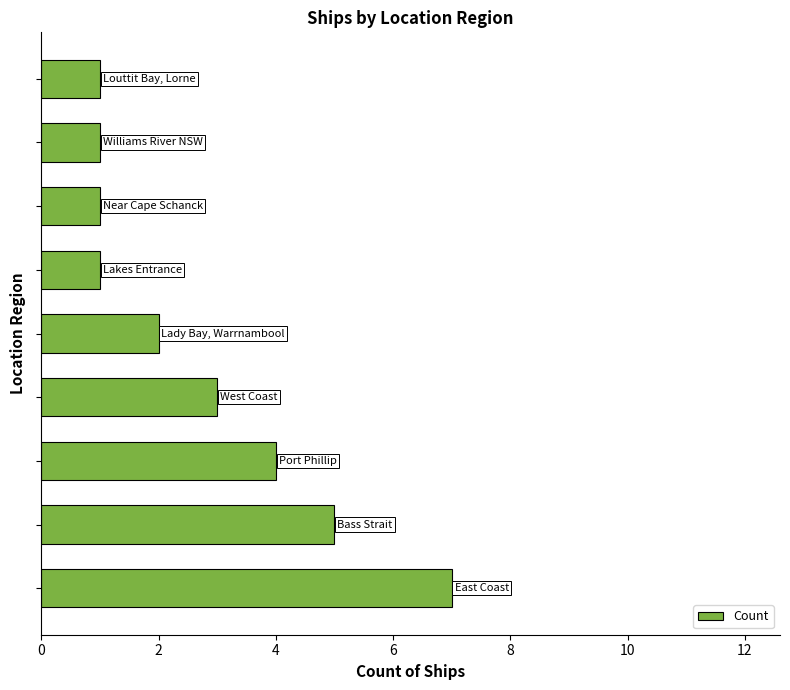

What is the minimum value shown in the chart?

1